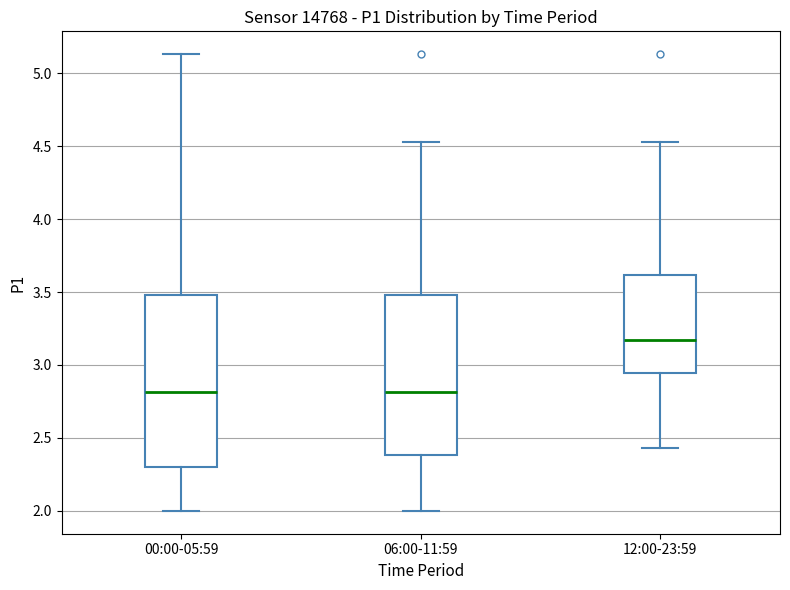

Which box is the tallest, from its lower edge to its upper edge?

00:00-05:59